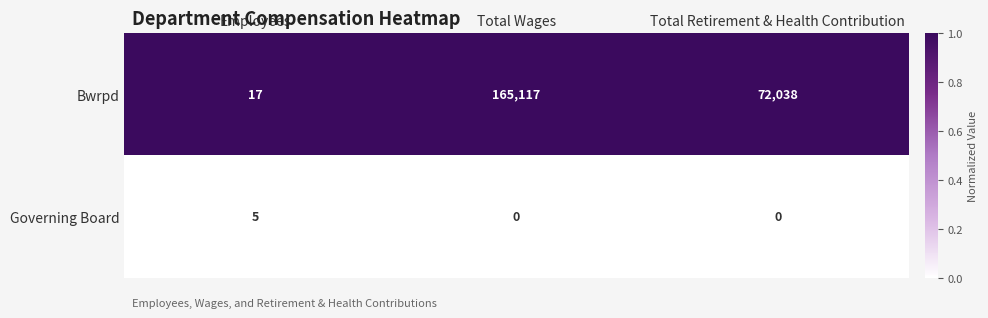

What is the total value across all series at Total Wages?

165117